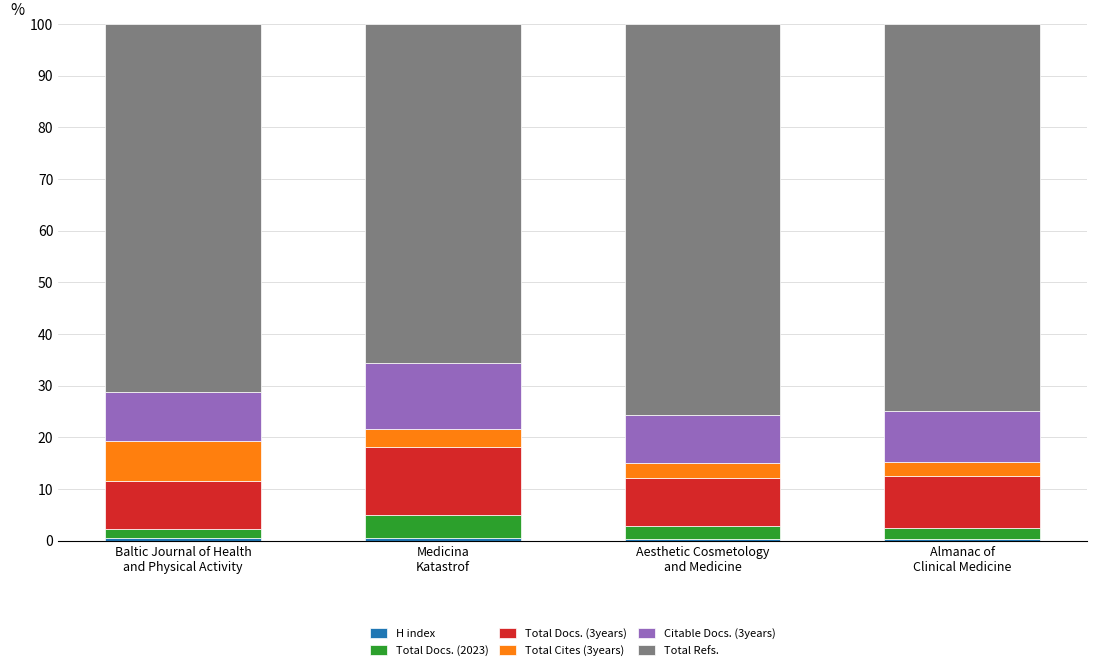

How many bars are there in total?

4